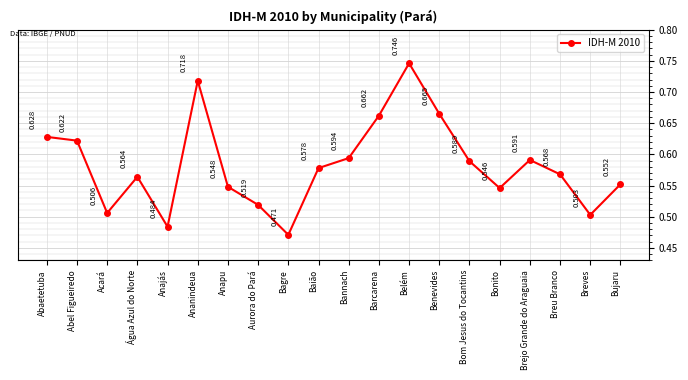

Count the number of data series in this chart.

1